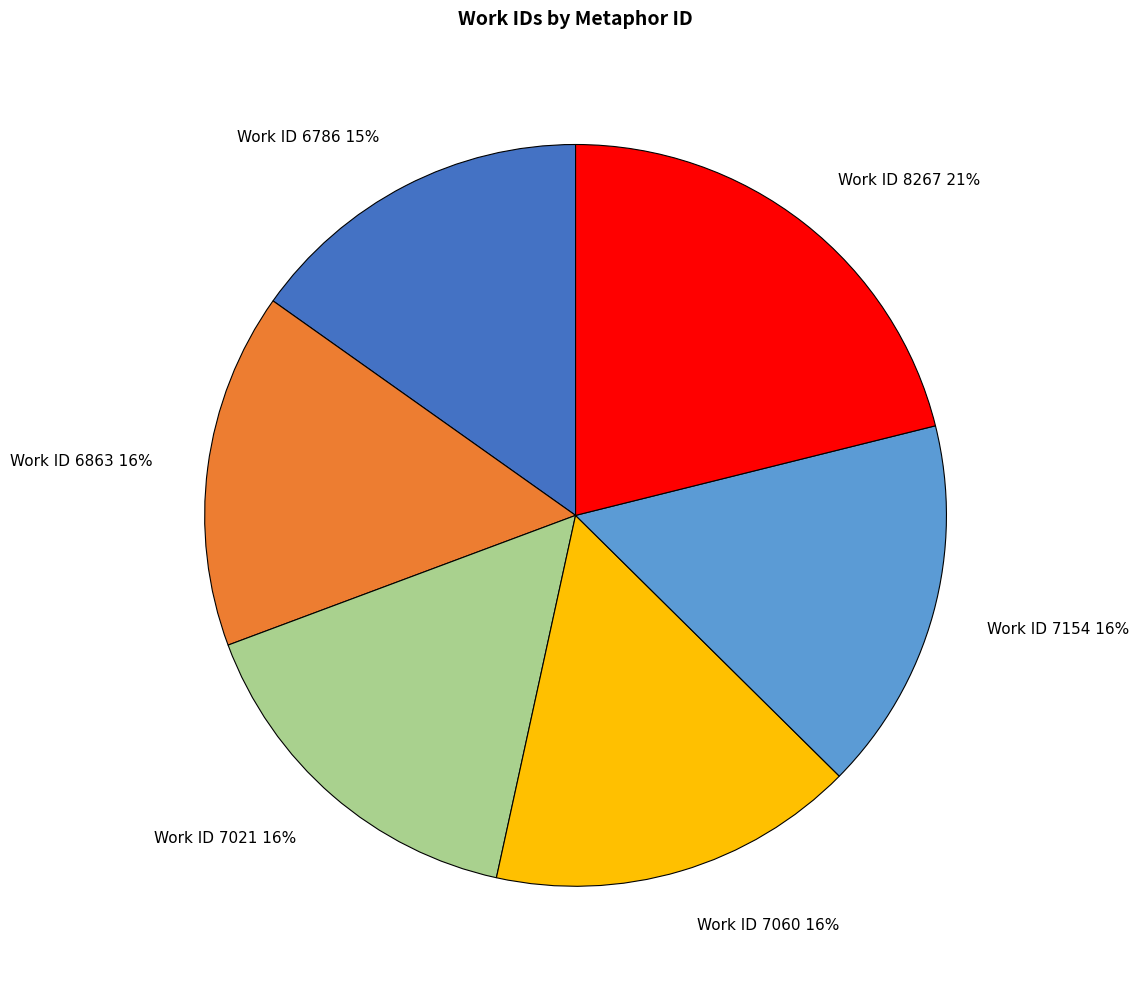

Combined, do Work ID 8267 and Work ID 6863 account for over 50%?

No